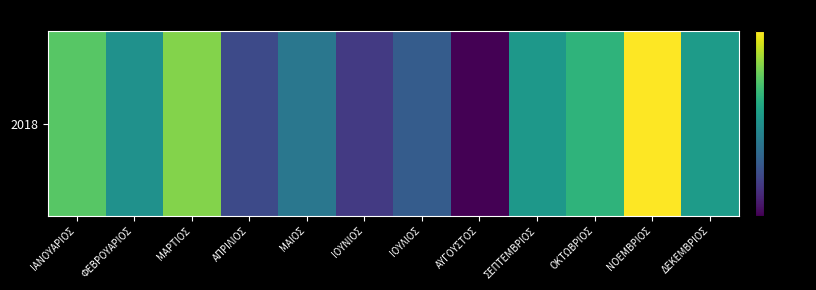

Rank the categories by value from lowest to highest.

ΑΥΓΟΥΣΤΟΣ, ΙΟΥΝΙΟΣ, ΑΠΡΙΛΙΟΣ, ΙΟΥΛΙΟΣ, ΜΑΙΟΣ, ΦΕΒΡΟΥΑΡΙΟΣ, ΣΕΠΤΕΜΒΡΙΟΣ, ΔΕΚΕΜΒΡΙΟΣ, ΟΚΤΩΒΡΙΟΣ, IANOΥΑΡΙΟΣ, ΜΑΡΤΙΟΣ, ΝΟΕΜΒΡΙΟΣ